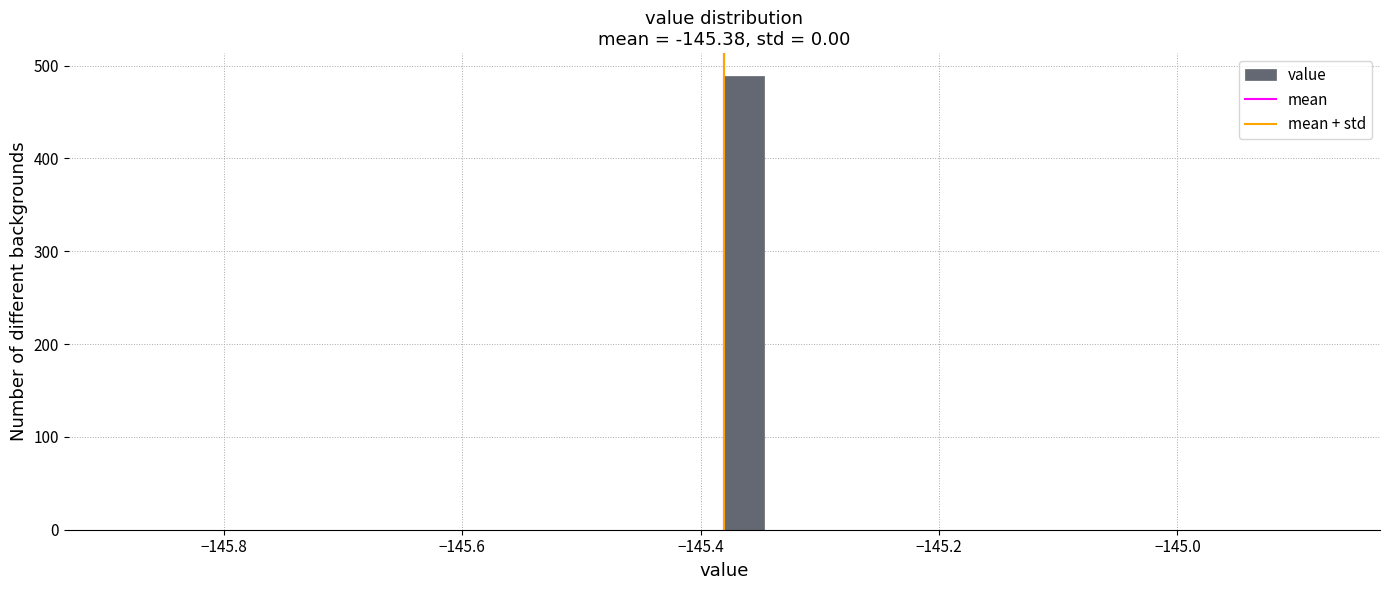

Around what value on the x-axis is the tallest bar? Give the approximate position of its centre, as read against the axis.

-145.36